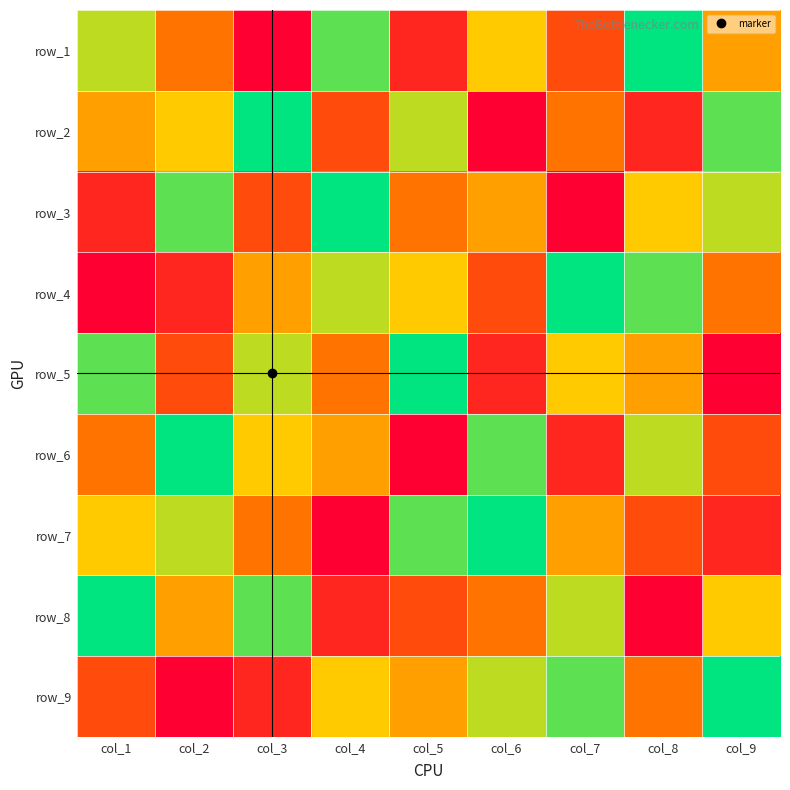

Which has a higher value, col_5 or col_3?

col_5